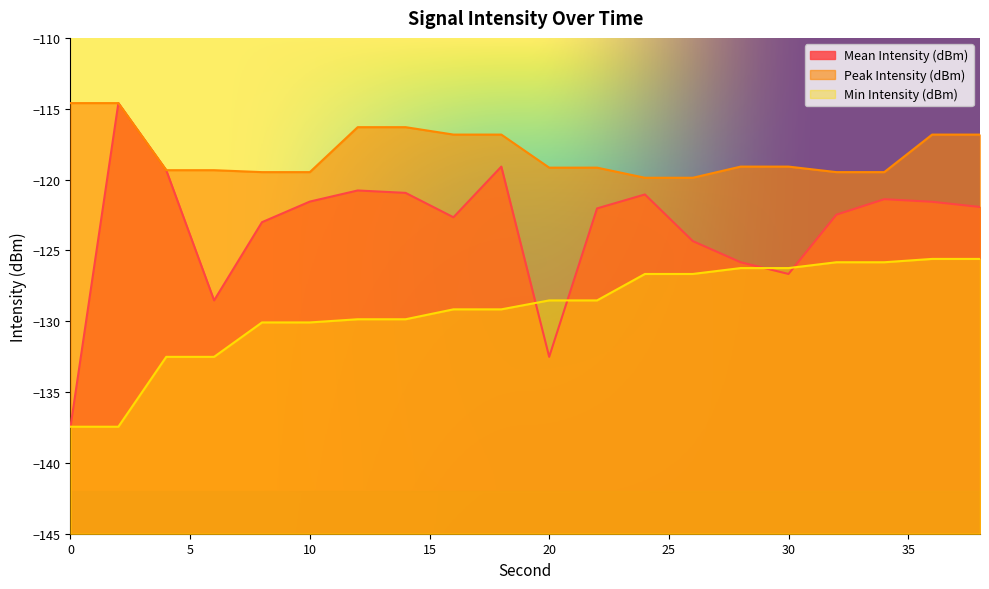

Is it true that Min Intensity (dBm) equals -48.4 at 26?

False